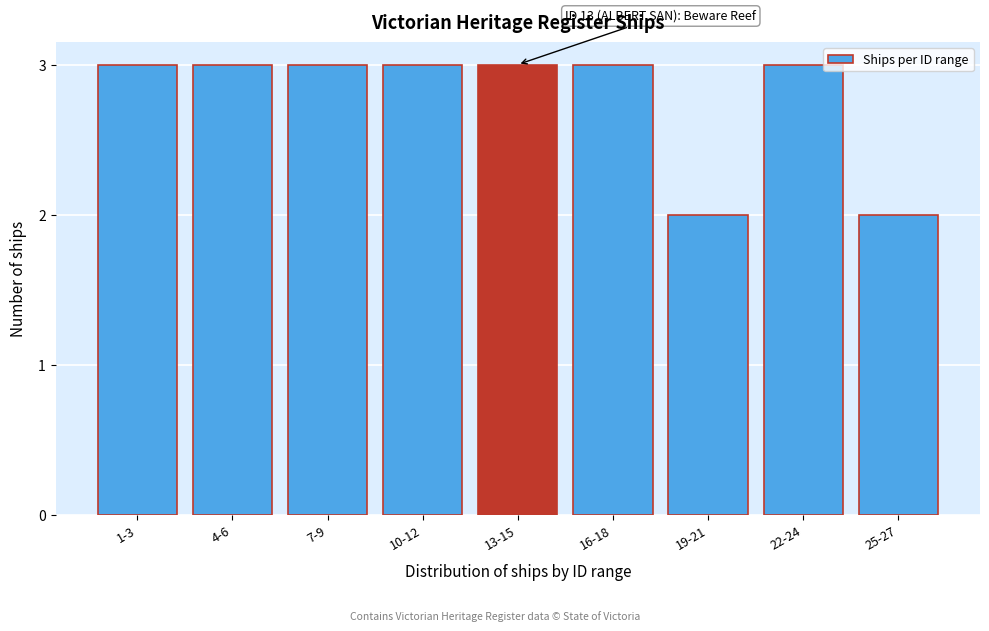

Reading left to right, extract all data points from this chart.

1-3=3	4-6=3	7-9=3	10-12=3	13-15=3	16-18=3	19-21=2	22-24=3	25-27=2